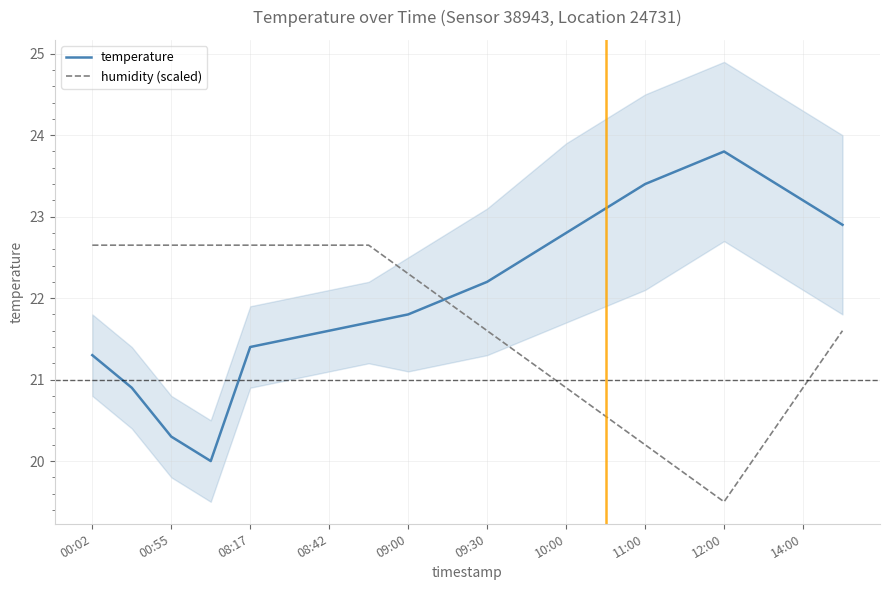

Read the humidity (scaled) value at 12:00.

19.5